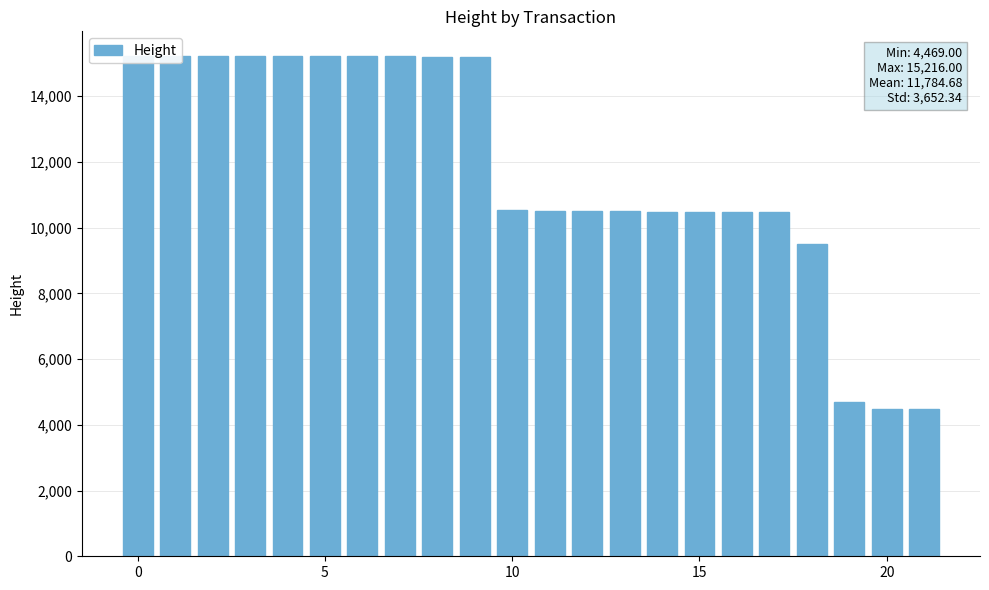

What is the value of the 18th bar from the left?

10481